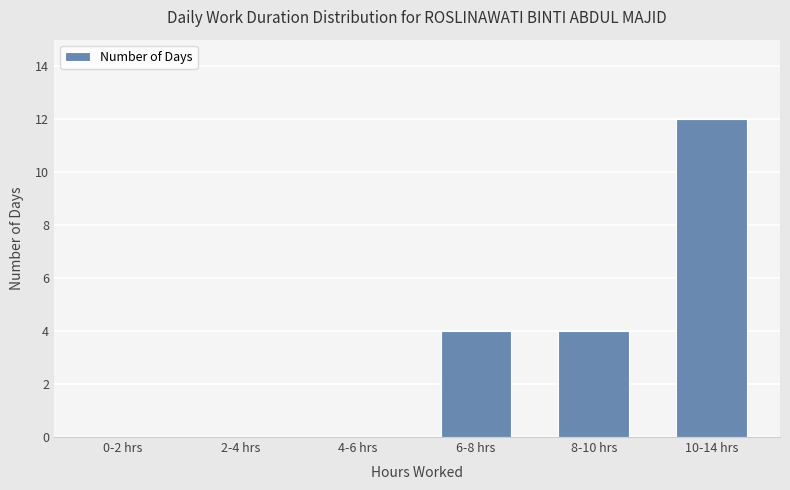

The value at 10-14 hrs is 12. True or false?

True